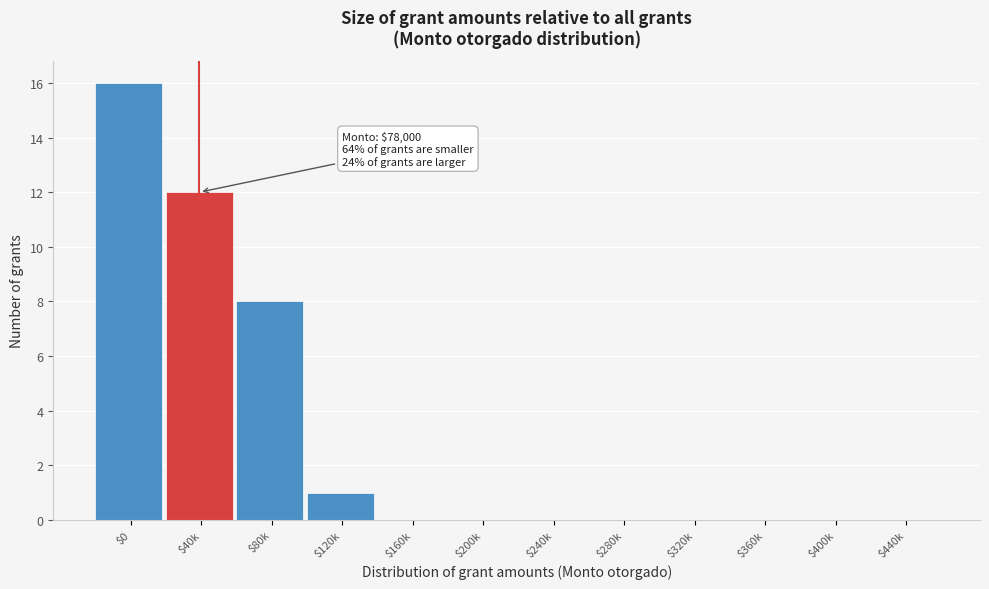

What is the greatest value displayed?

16